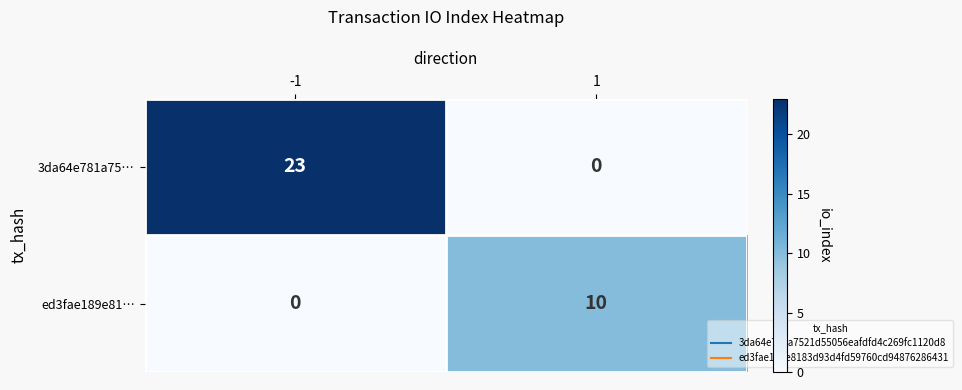

Which series changed the most between -1 and 1?

3da64e781a75…